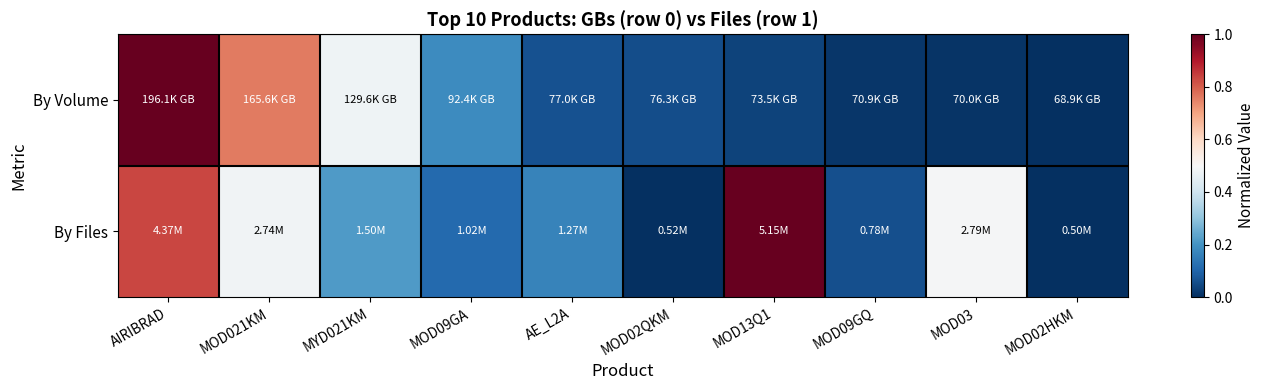

Rank the series by their average value, from highest to lowest.

By Files, By Volume